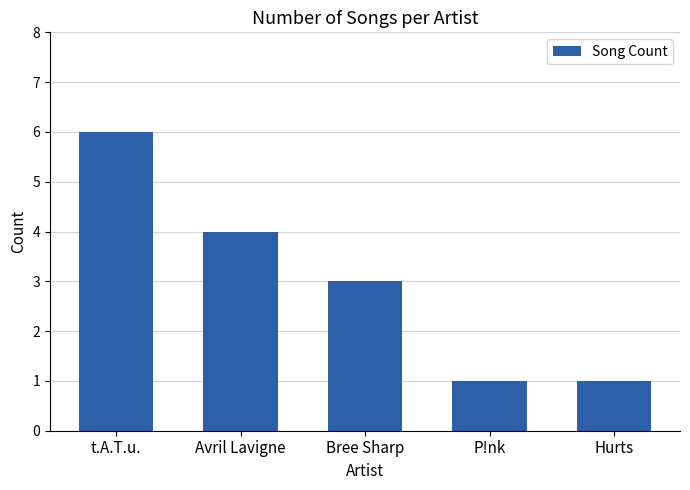

What is the difference between the maximum and minimum values?

5